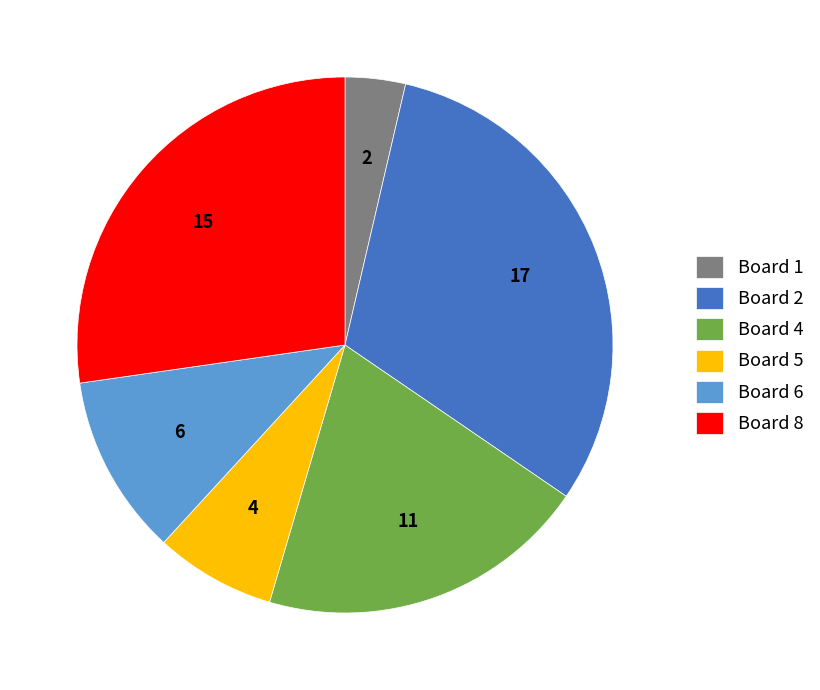

Is Board 2 the majority of the pie?

No